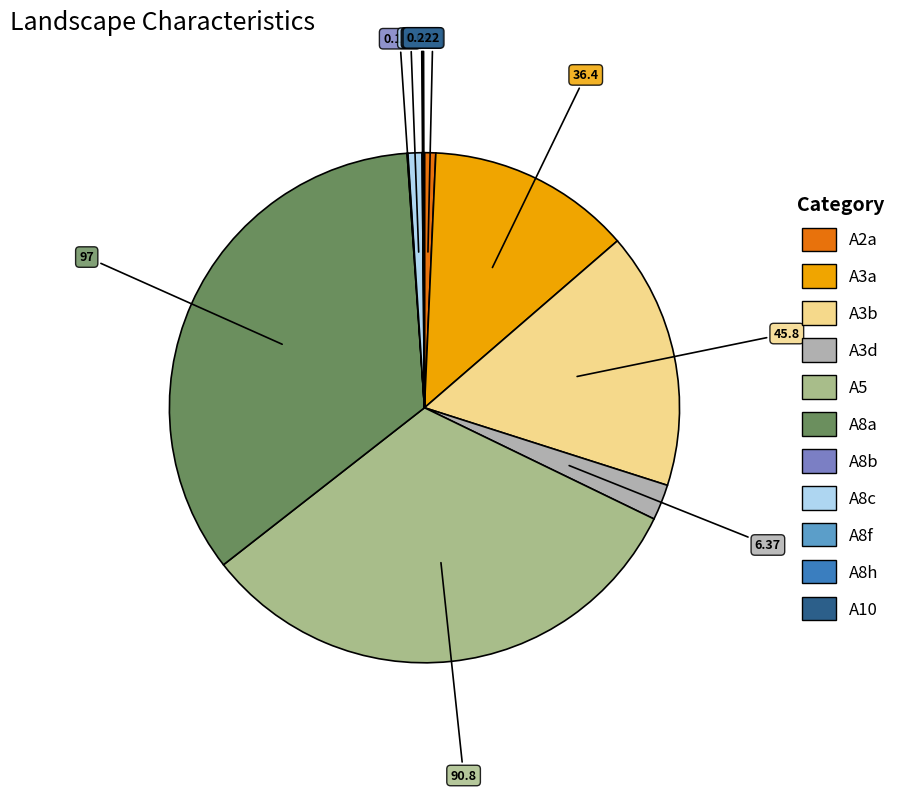

Does any single category account for the majority?

No